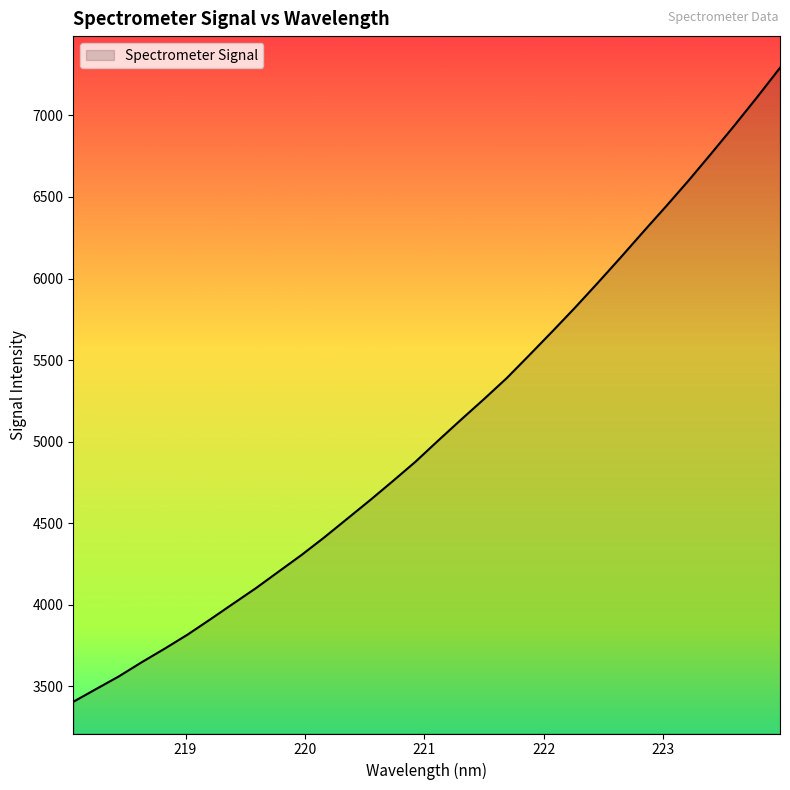

Count the number of data series in this chart.

1